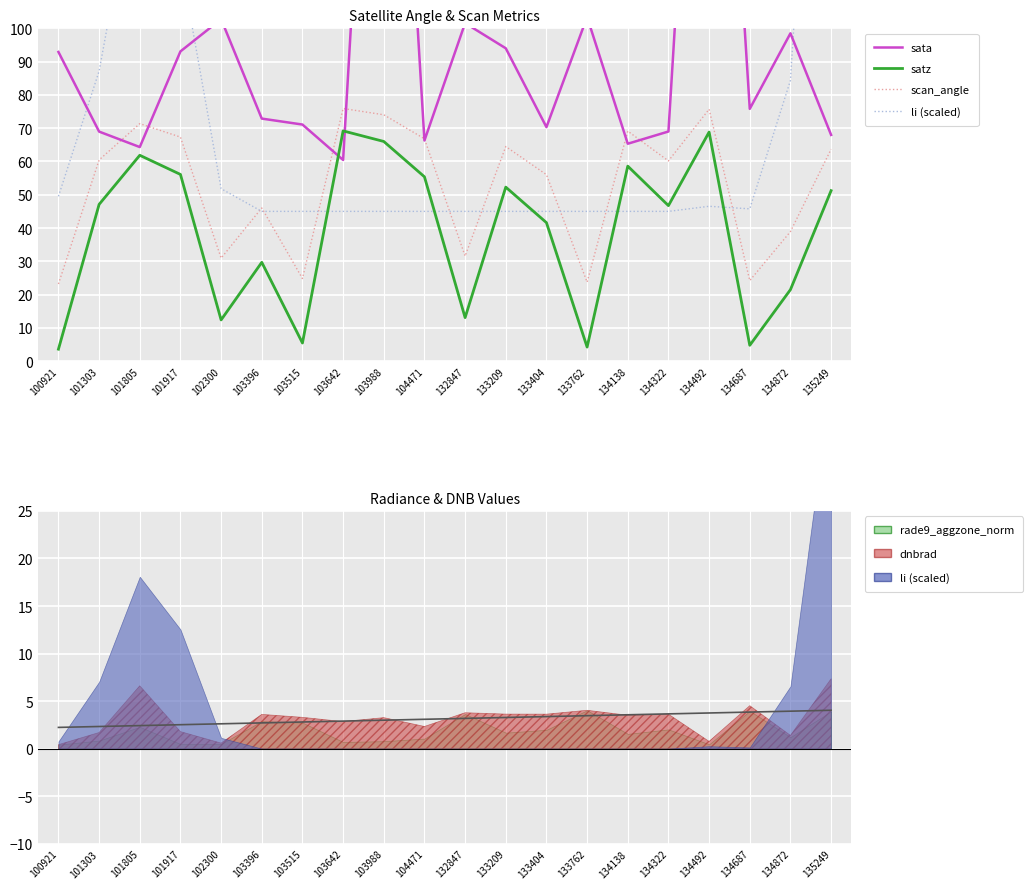

What is the difference between the second highest and minimum values in the scan_angle series?

52.5